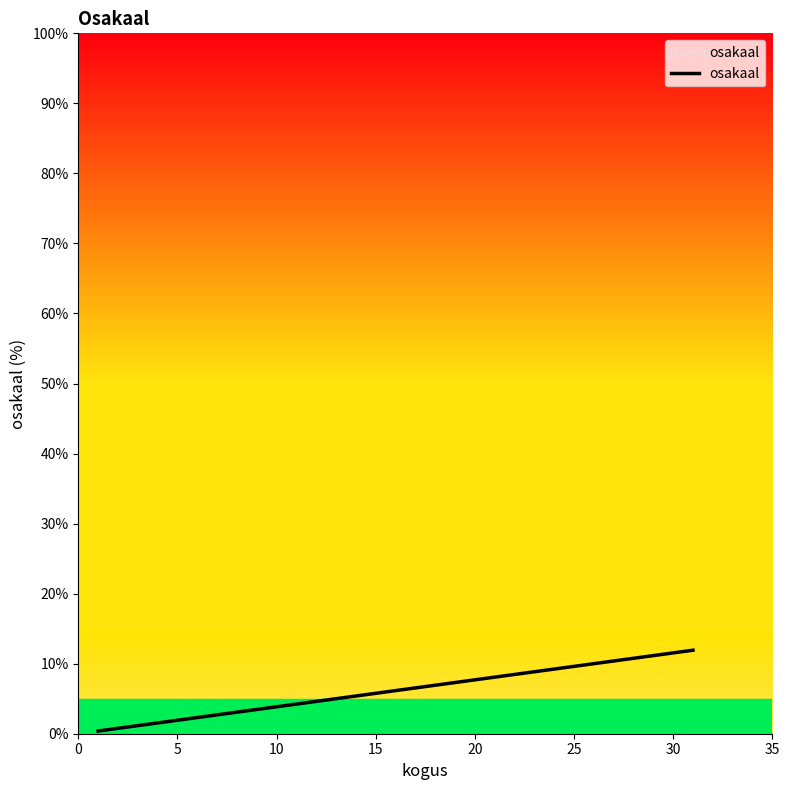

The chart shows a value of 5.1 at 38. True or false?

False